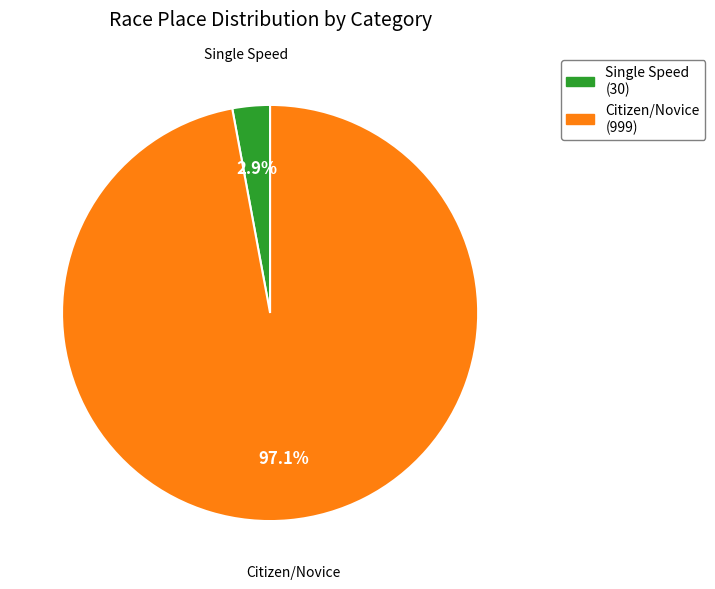

Which category has the biggest portion of the pie?

Citizen/Novice